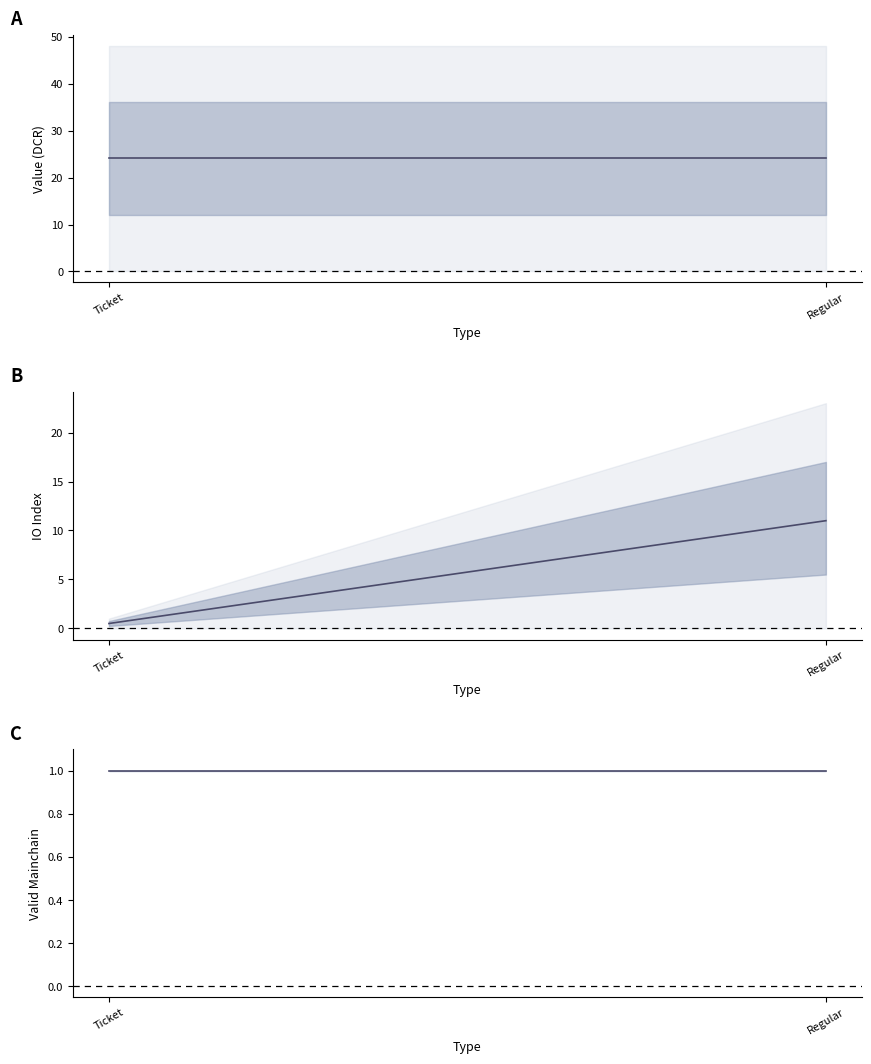

At how many categories does at least one series exceed 17?

2